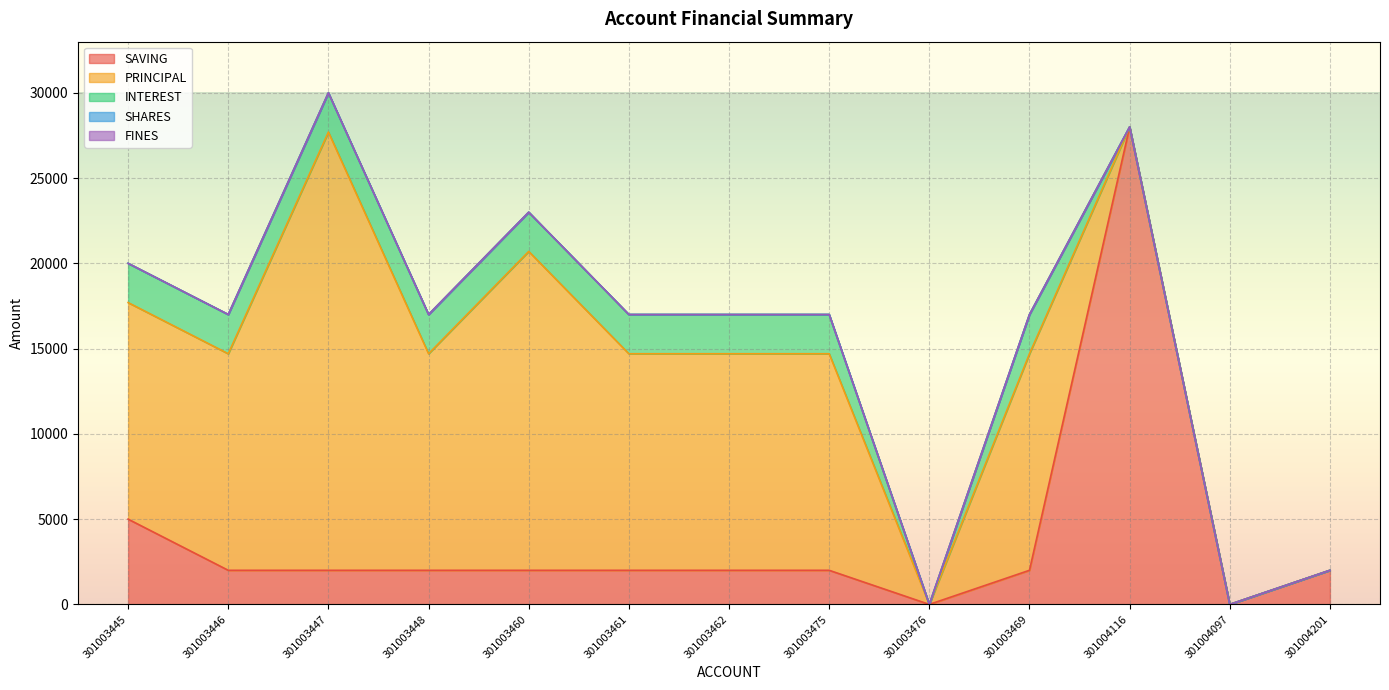

True or false: FINES has more than 1 interior local peaks.

False